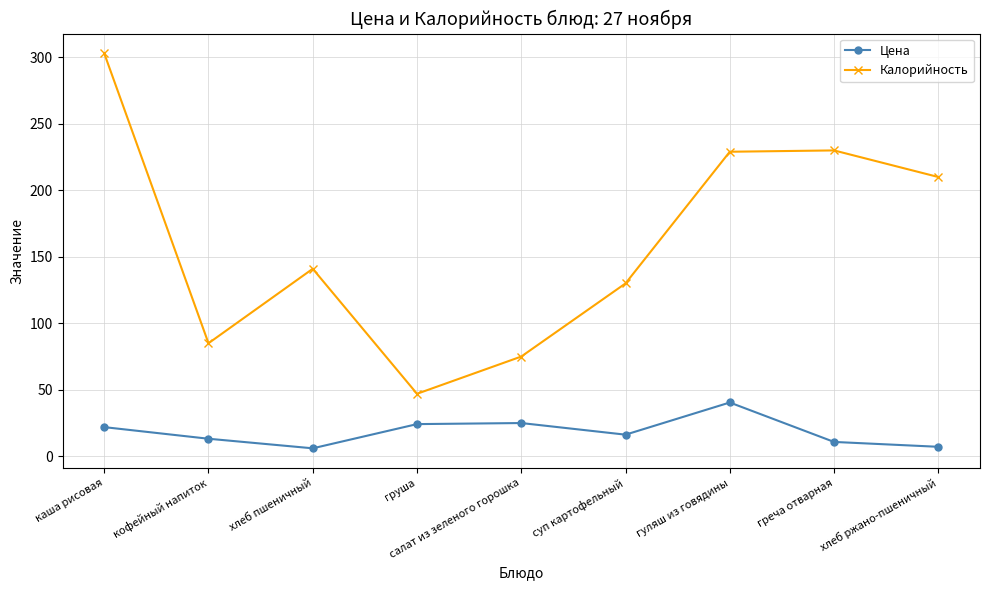

True or false: Калорийность and Цена intersect in this chart.

False